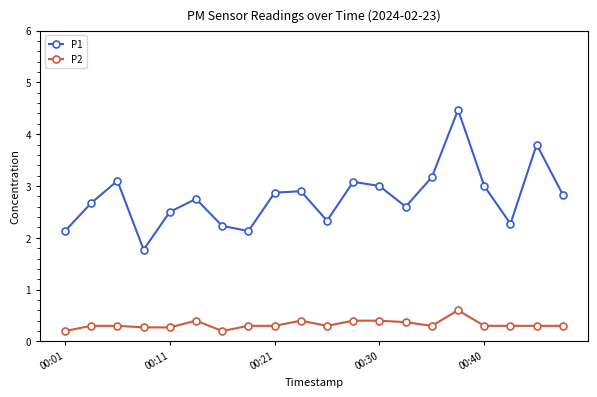

Rank the series by their maximum value, from lowest to highest.

P2, P1